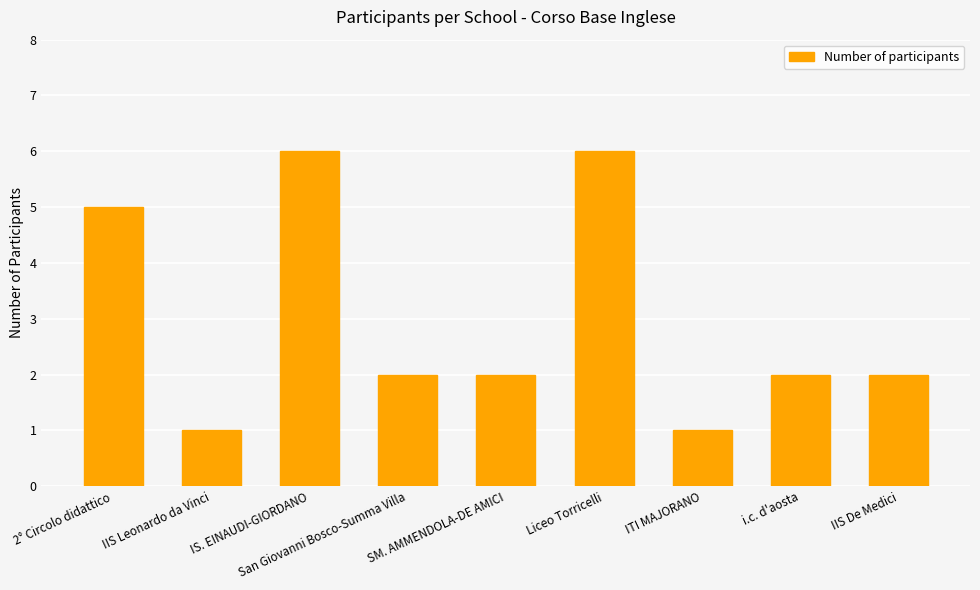

What is the value of the 7th bar from the left?

1